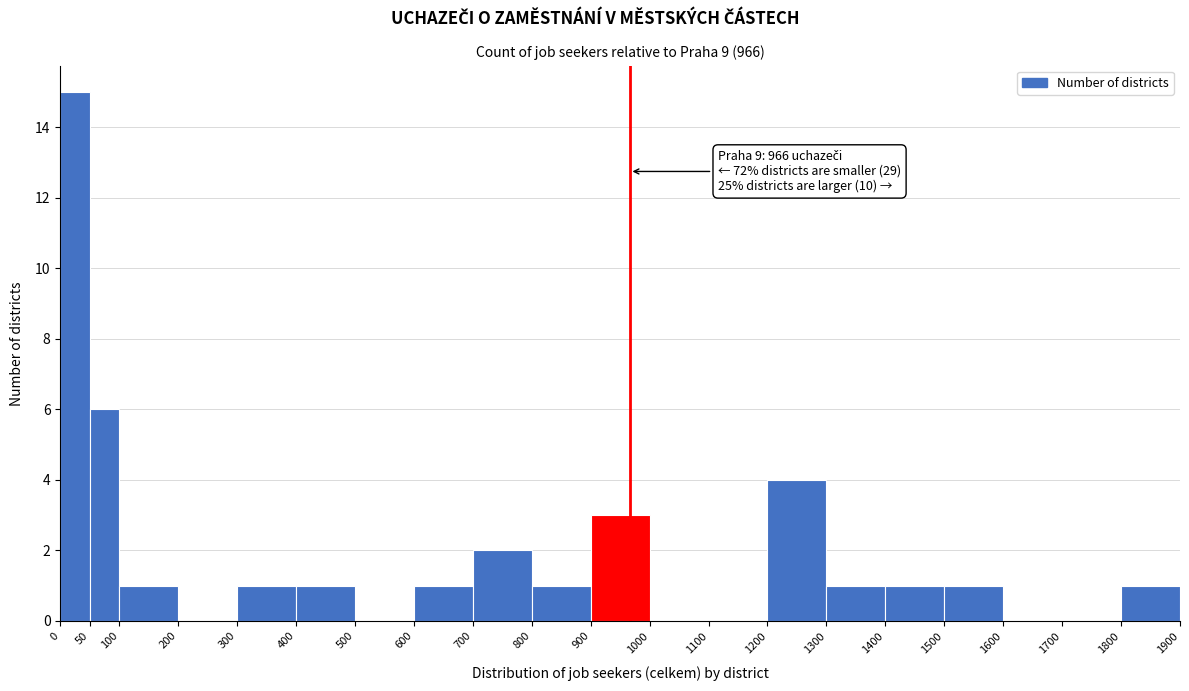

Over which range of the x-axis is the bar tallest?

0 to 50